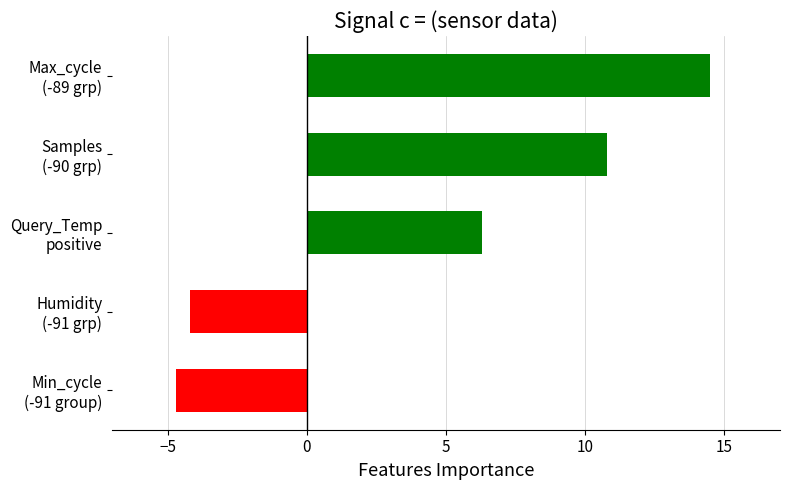

At which category does the chart reach its peak across all series?

Max_cycle
(-89 grp)